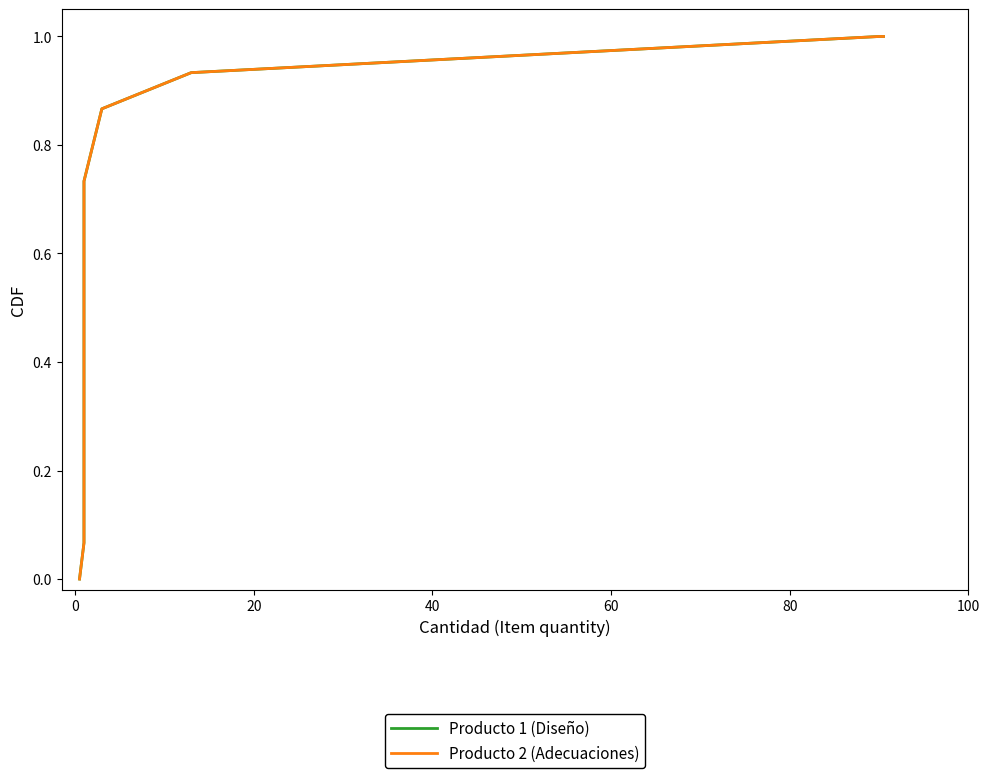

True or false: Producto 1 (Diseño) and Producto 2 (Adecuaciones) cross at least once.

False